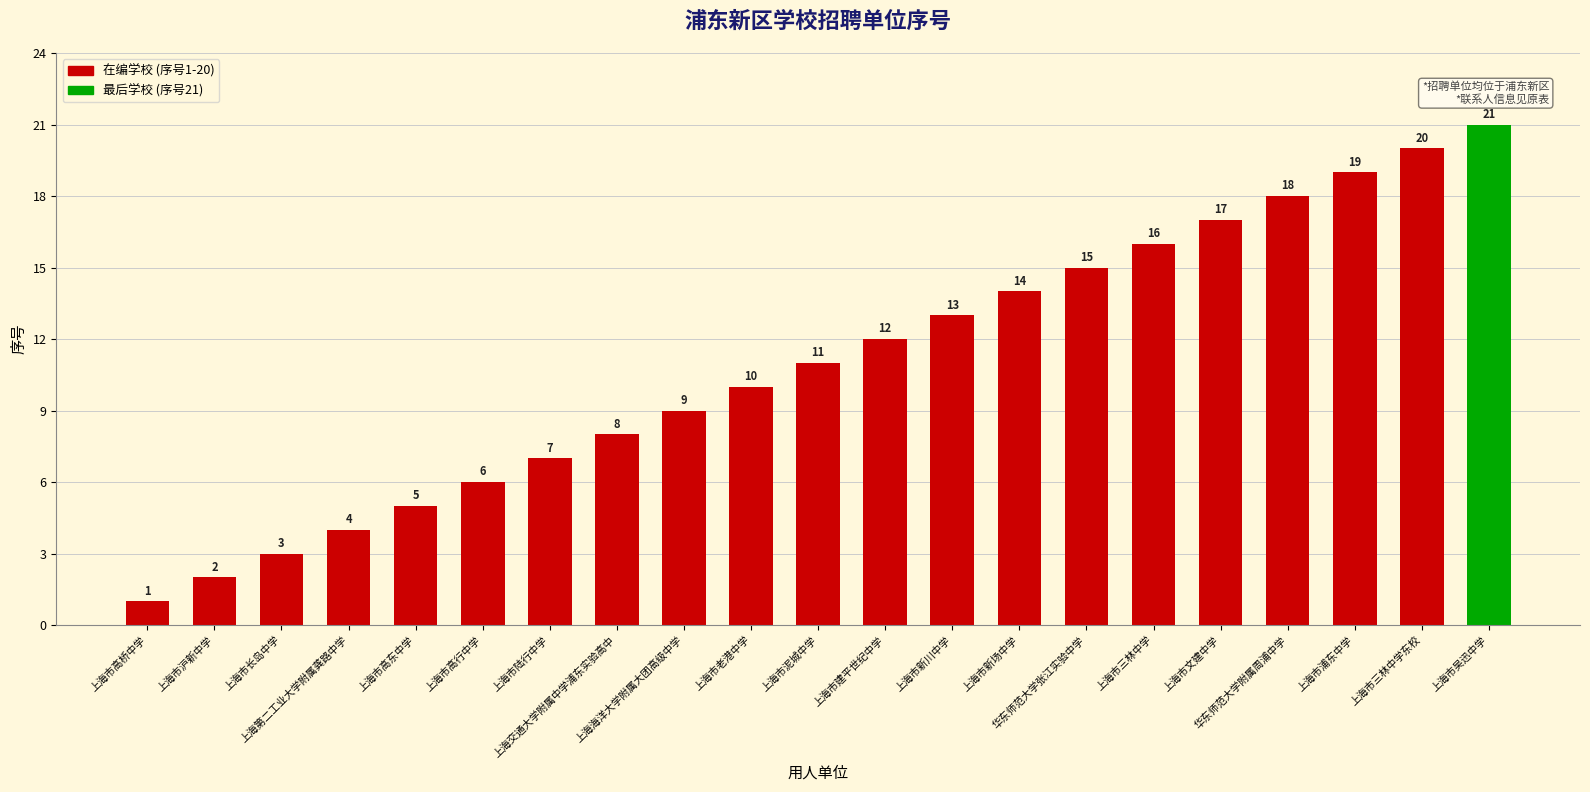

How many bars are there in total?

21